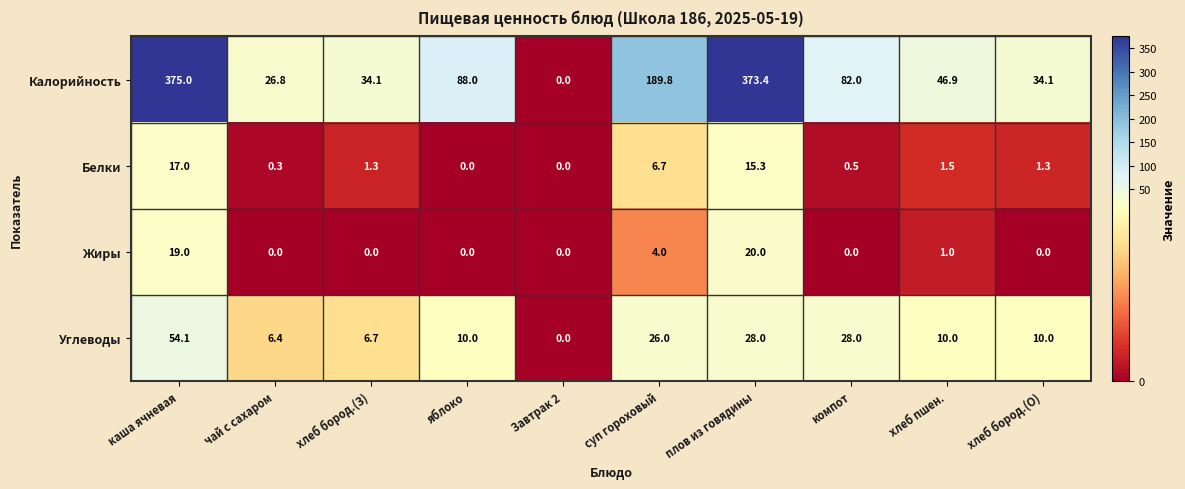

Where does the Белки series first go above 1?

каша ячневая